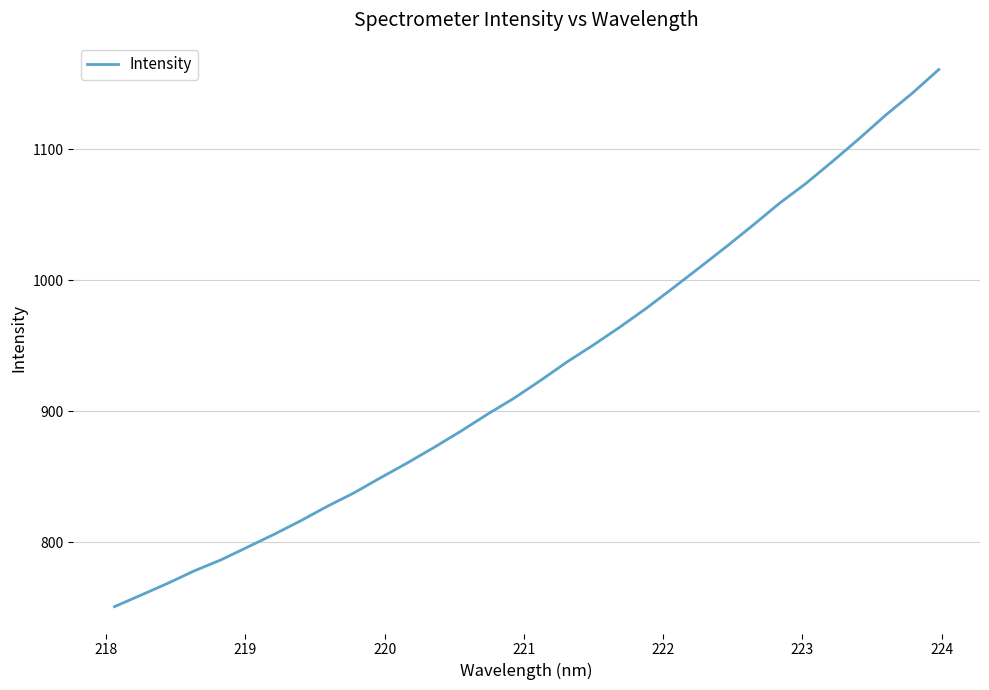

What is the difference between the maximum and minimum values?

410.1